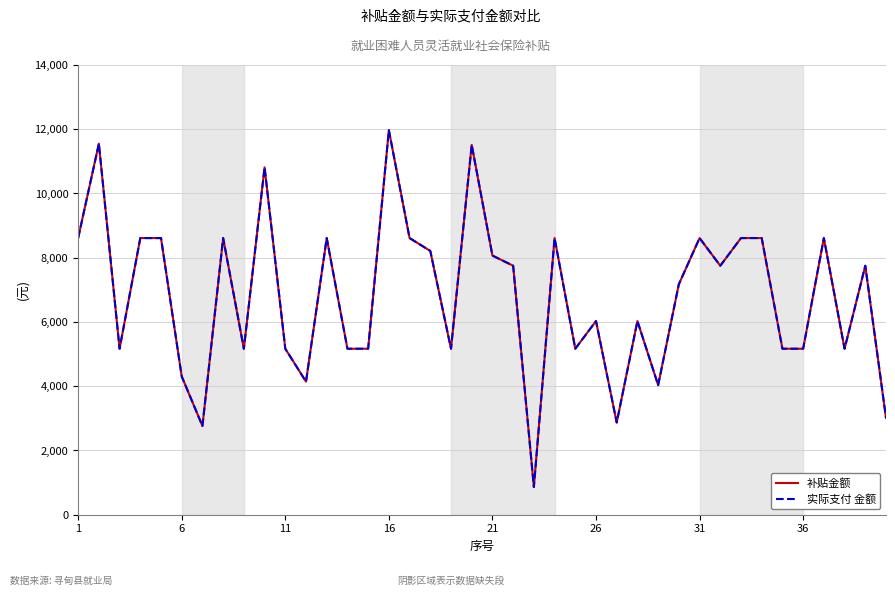

Does the chart display data point markers on the line(s)?

No